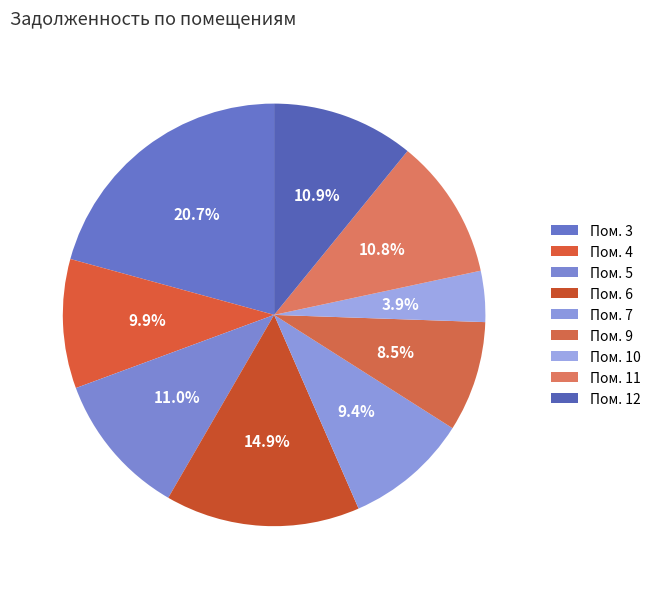

How many segments does this pie chart have?

9